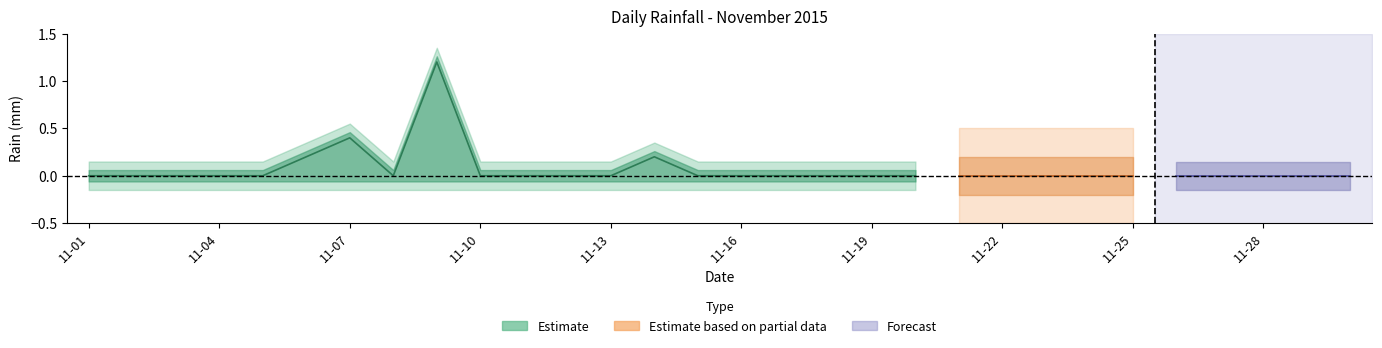

What is the difference between the maximum and second lowest values?

1.2